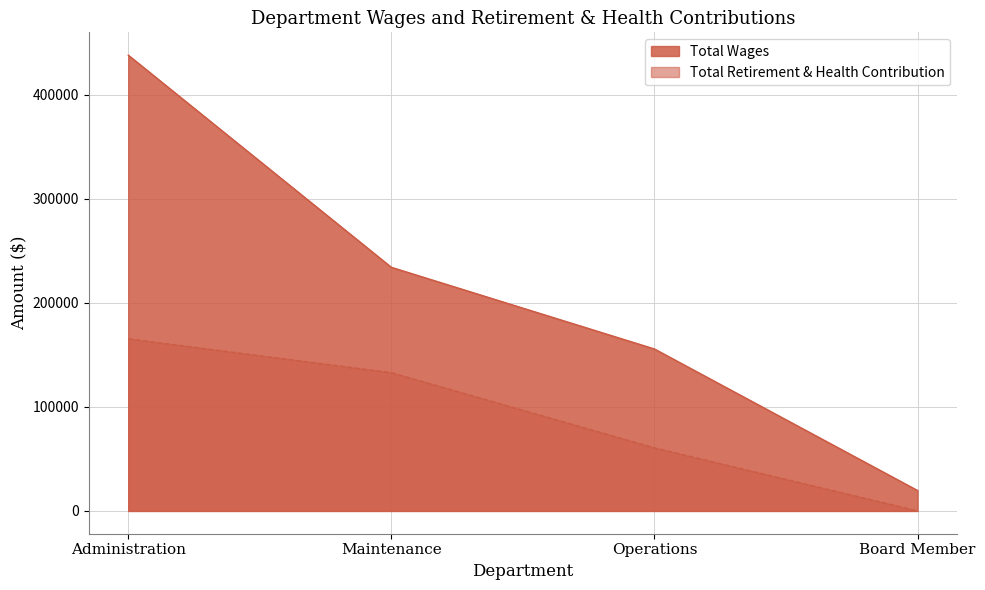

How many lines are shown in the chart?

2